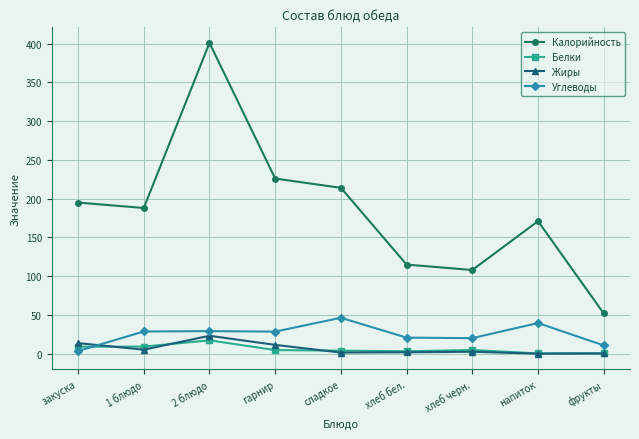

What is the label of the 9th point from the right?

закуска